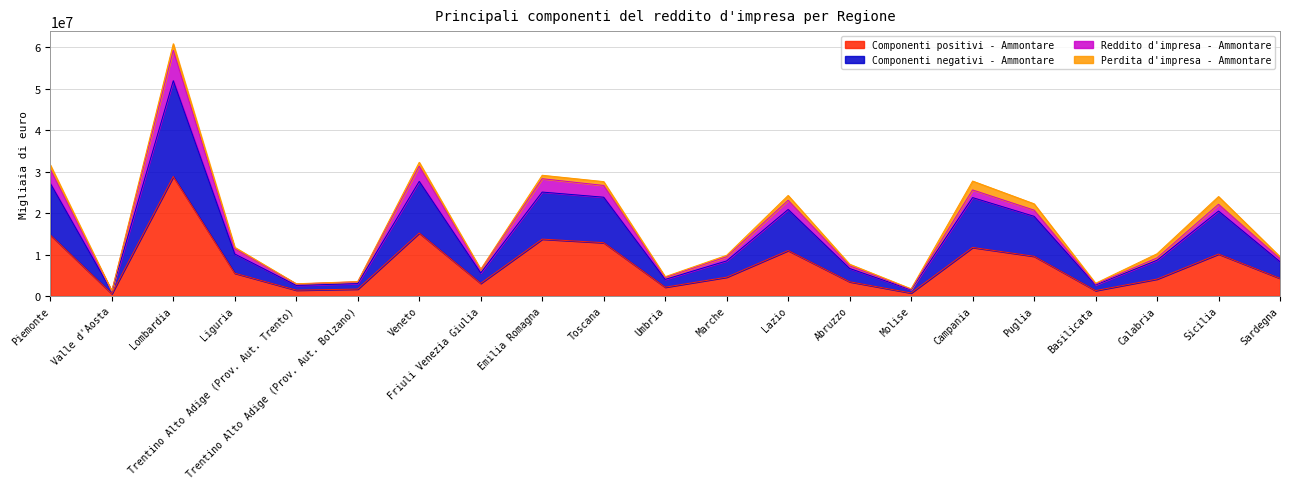

At which category is the sum across all series the highest?

Lombardia